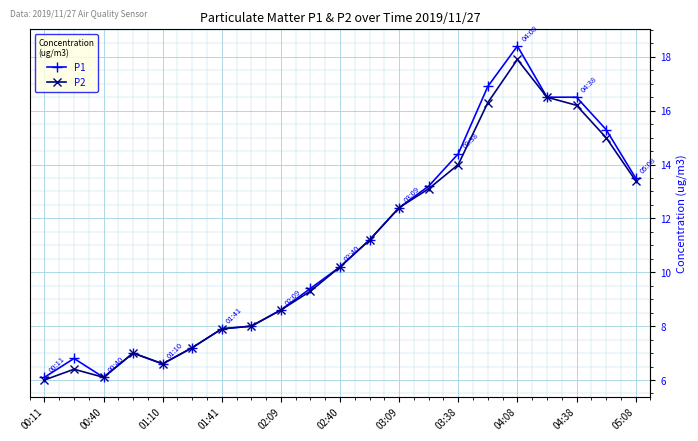

What is the maximum value shown in the chart?

18.4